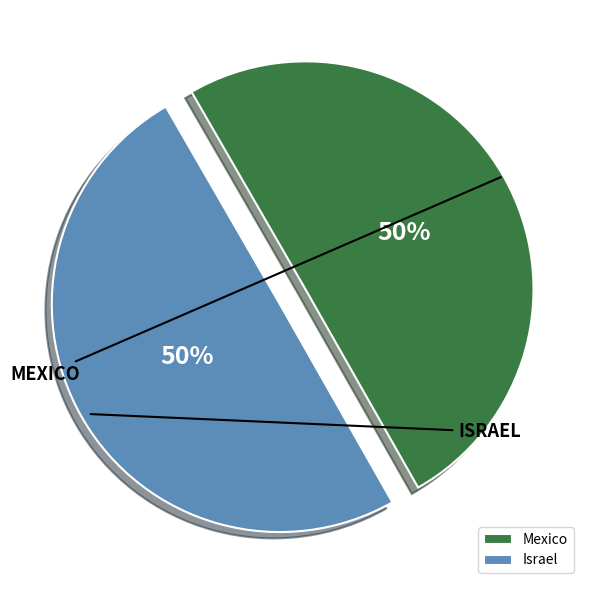

True or false: Israel accounts for 61% of the total.

False